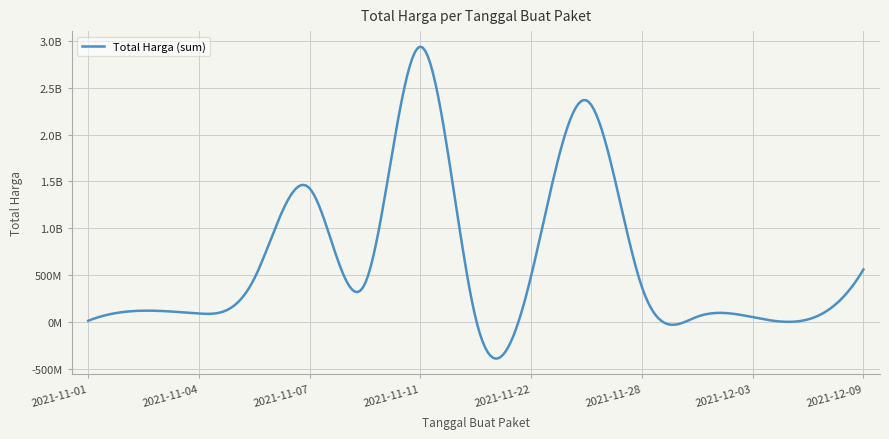

What is the average value?

628346926